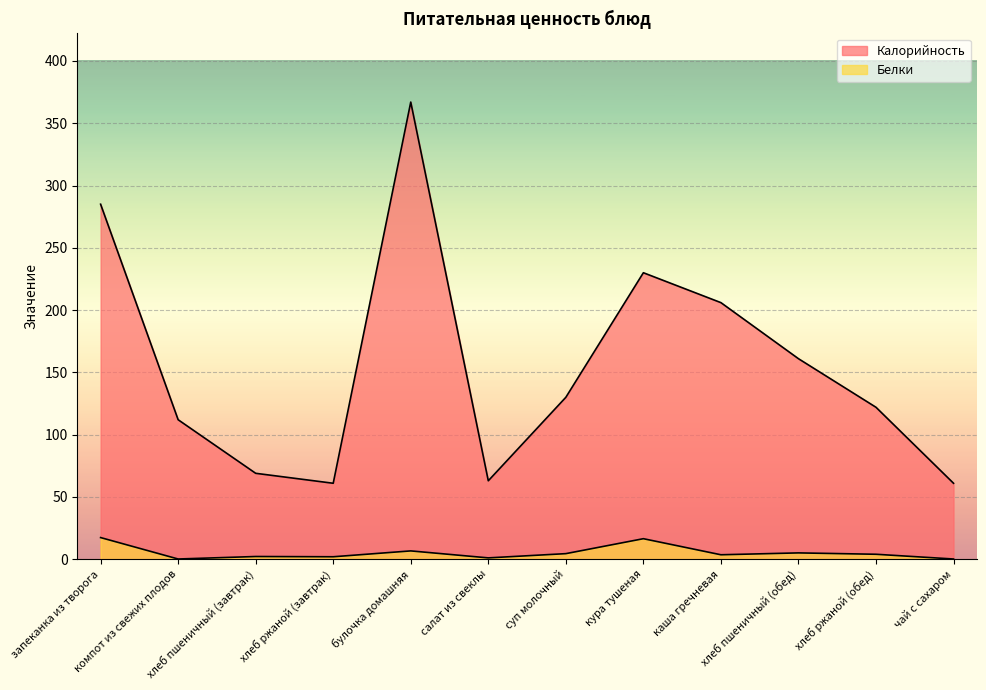

Is it true that Калорийность equals 63.0 at салат из свеклы?

True